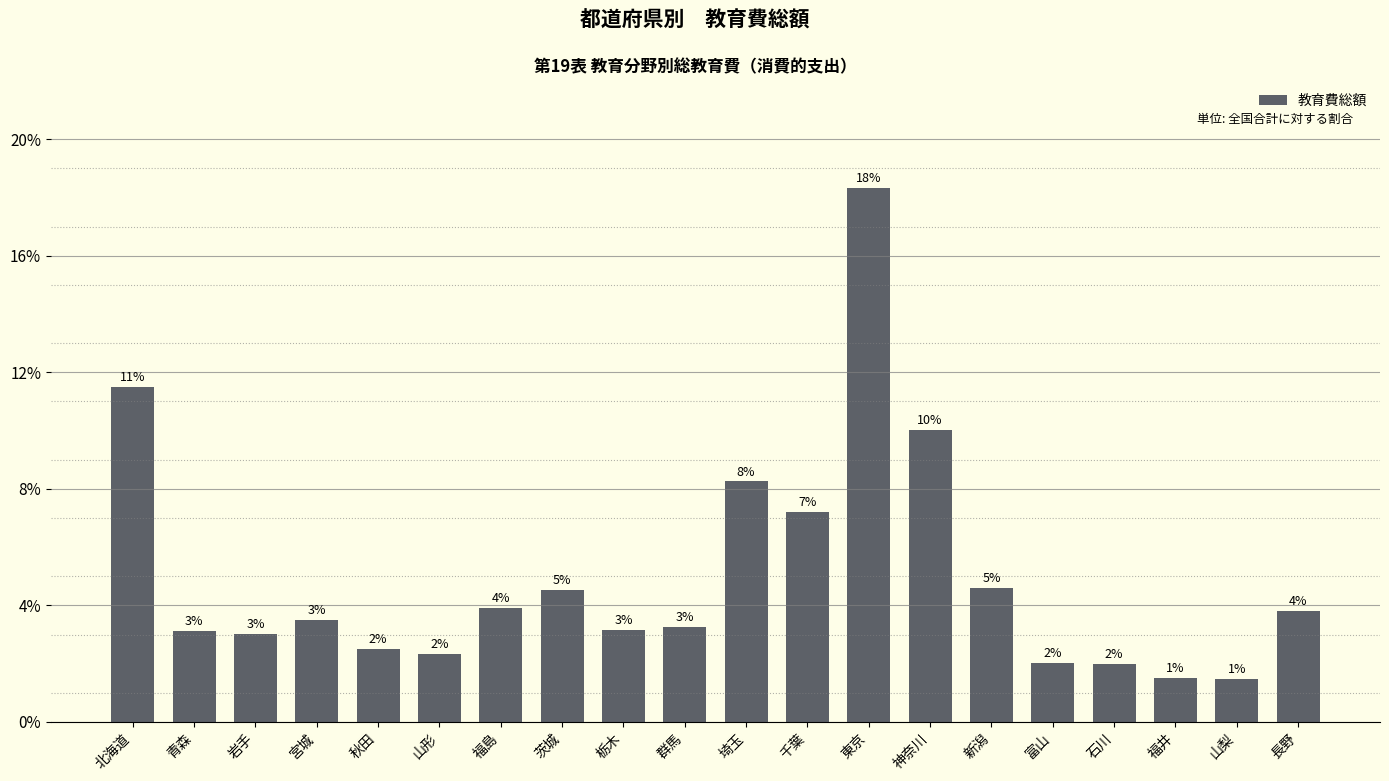

Reading left to right, extract all data points from this chart.

北海道=0.1	青森=0.0	岩手=0.0	宮城=0.0	秋田=0.0	山形=0.0	福島=0.0	茨城=0.0	栃木=0.0	群馬=0.0	埼玉=0.1	千葉=0.1	東京=0.2	神奈川=0.1	新潟=0.0	富山=0.0	石川=0.0	福井=0.0	山梨=0.0	長野=0.0